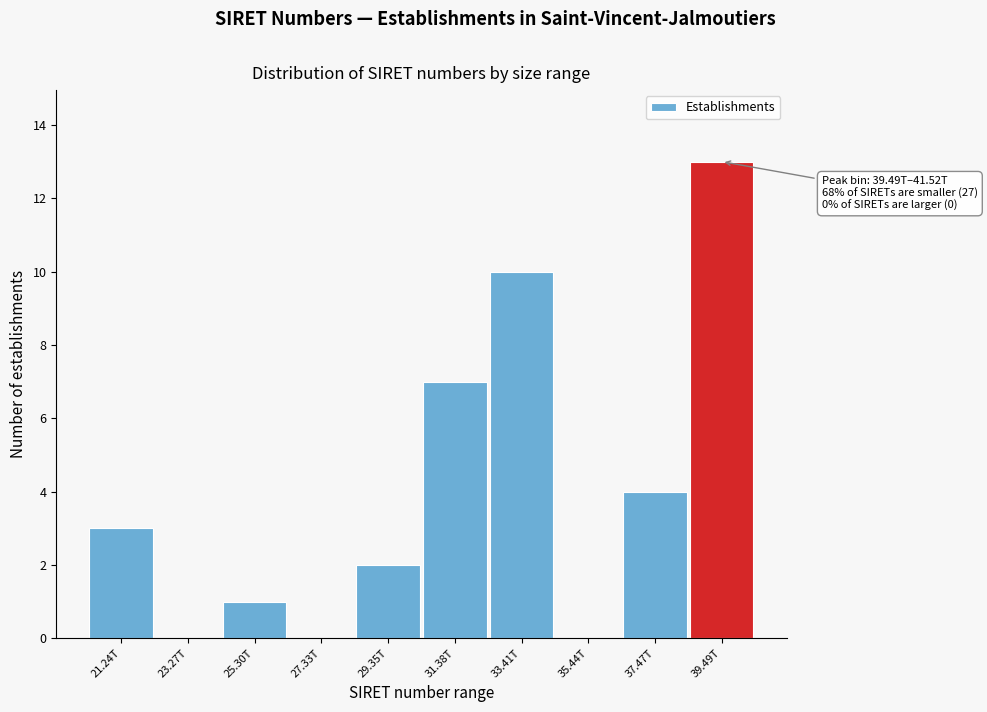

Reading left to right, what are all the values shown in this chart?

21.24T=3	23.27T=0	25.30T=1	27.33T=0	29.35T=2	31.38T=7	33.41T=10	35.44T=0	37.47T=4	39.49T=13